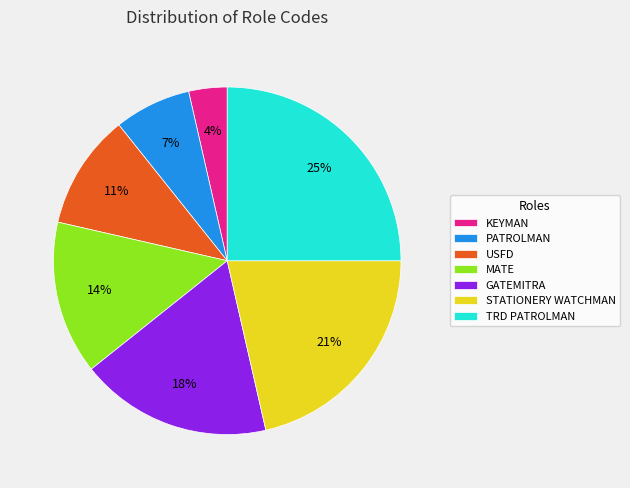

Is the sum of KEYMAN and PATROLMAN greater than half?

No